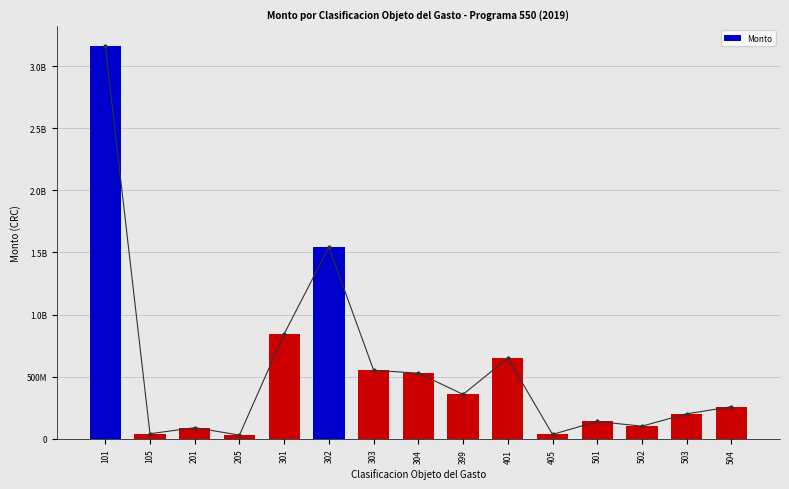

At which label does the data first exceed 258978431?

101